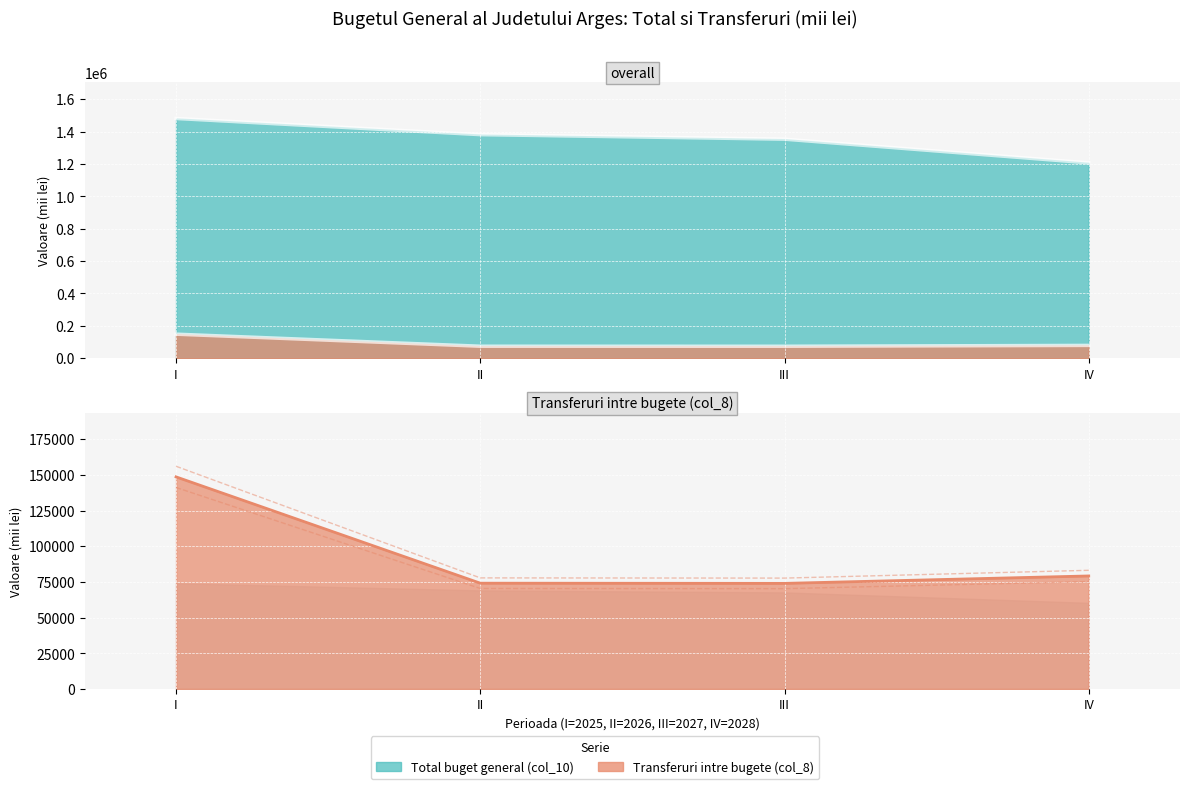

Read the Transferuri intre bugete (col_8) value at III.

77665.4